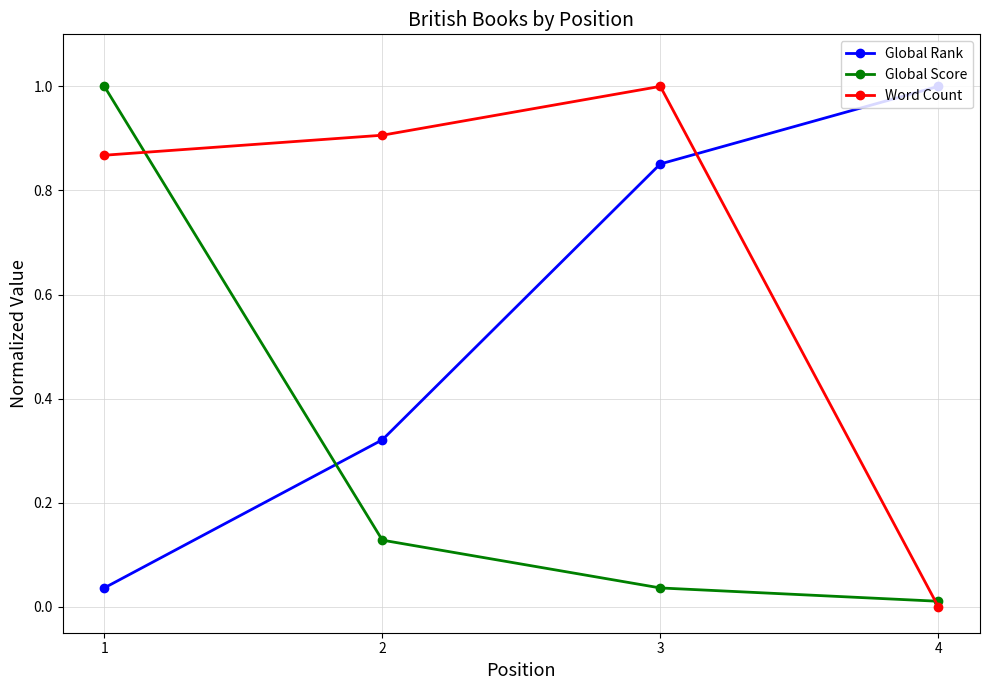

What is the difference between the highest and lowest values at 3?

1.0